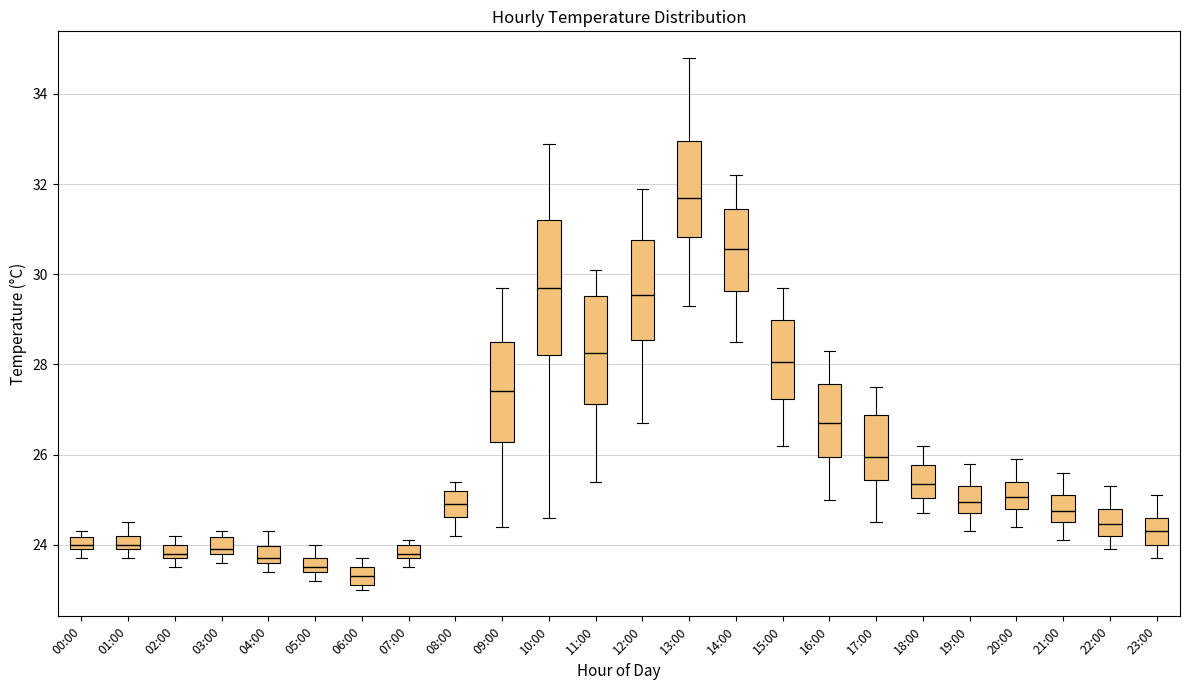

Which box's median line is the highest?

13:00